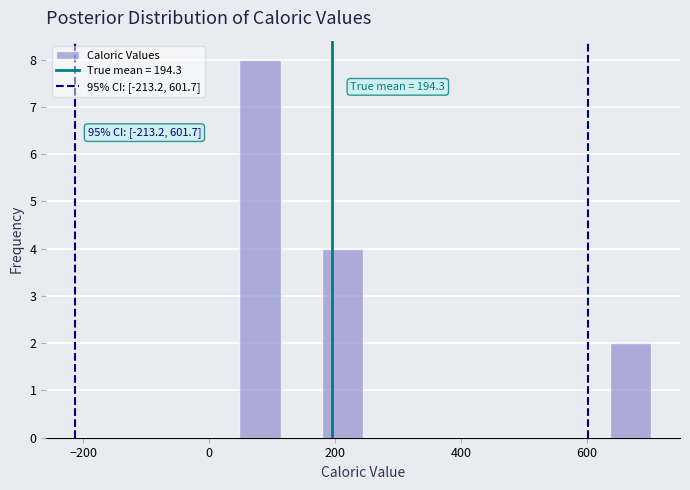

Around what value on the x-axis is the tallest bar? Give the approximate position of its centre, as read against the axis.

80